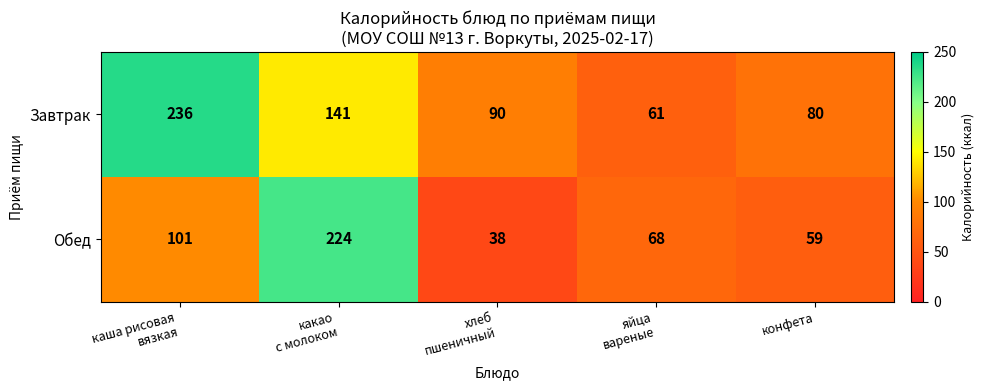

The Обед series shows 59 at конфета. True or false?

True